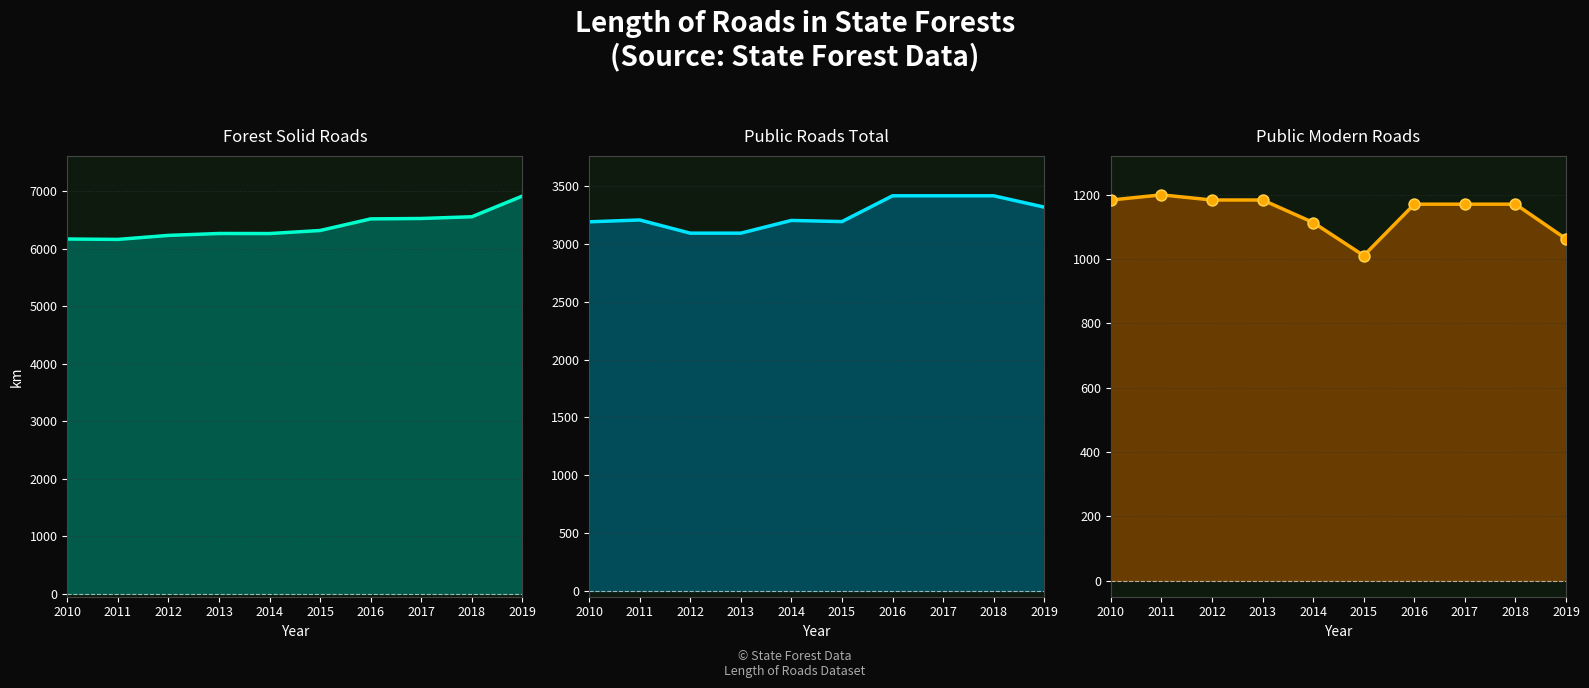

At how many categories does at least one series exceed 5330?

10